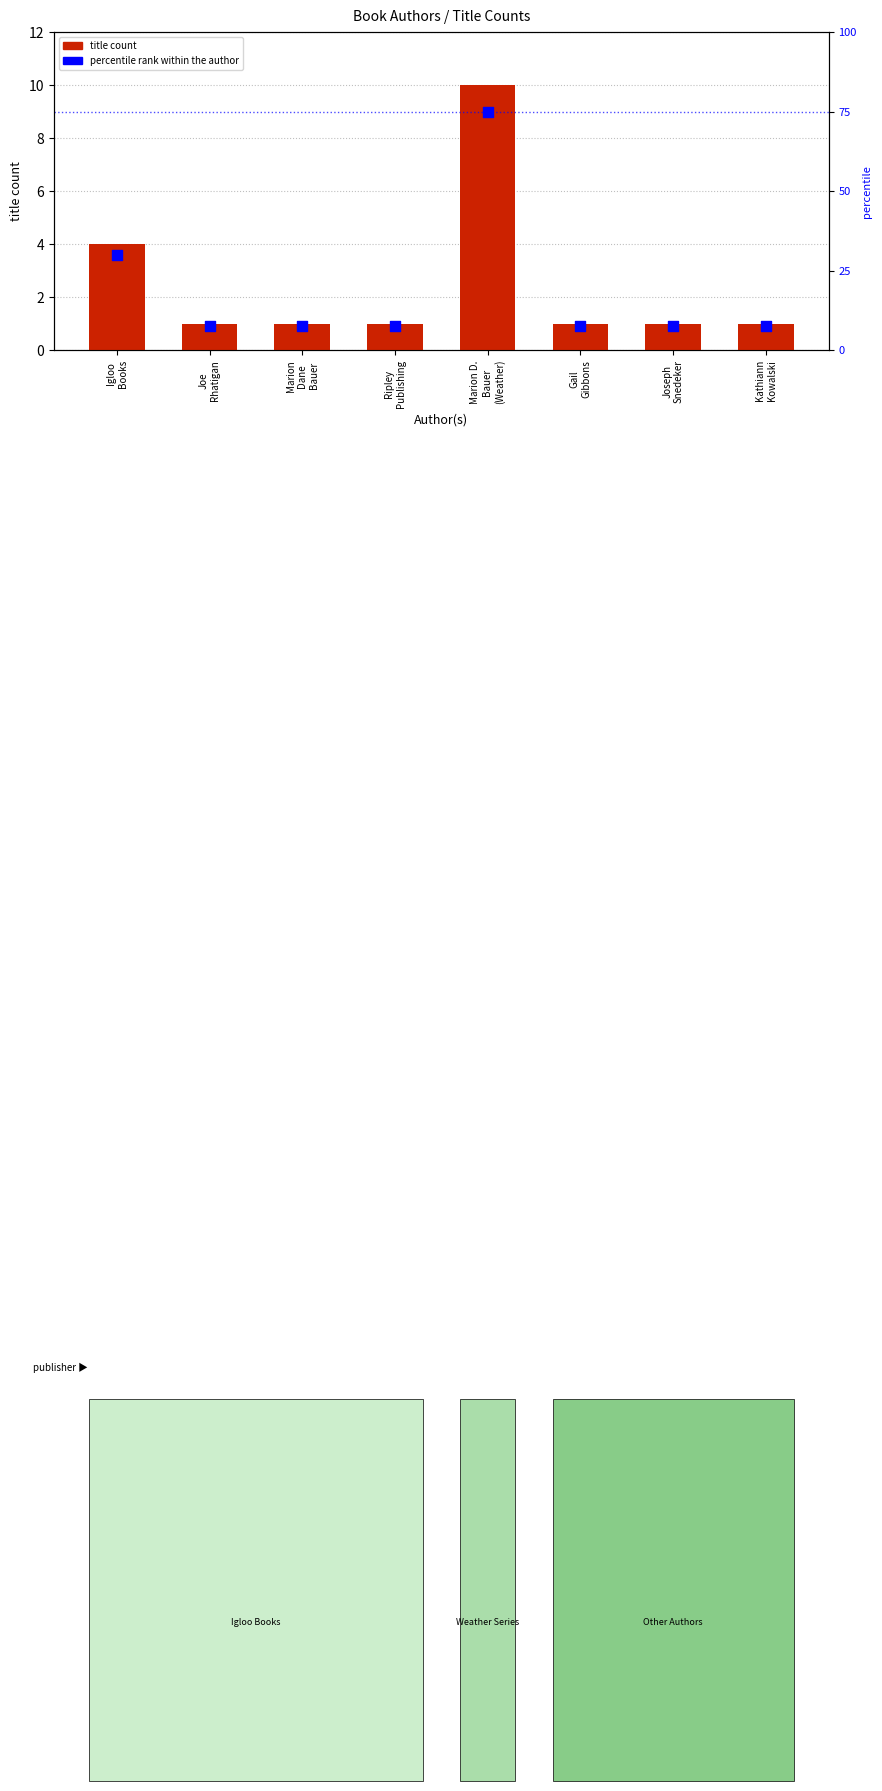

Which series contains the lowest Y value?

title count